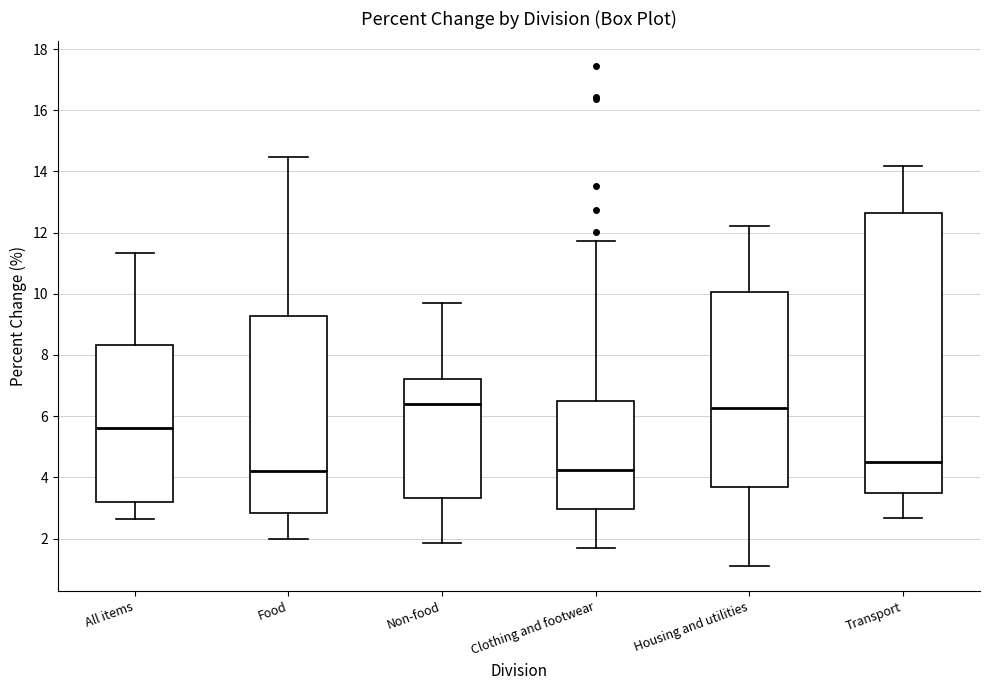

Reading left to right, transcribe this box plot: for each box, give where its median line is, the range the box spans, and where its two whiskers end, as read against the y-axis. The values are not printed on the chart, so give them approximately, as read against the axis.

All items: median 5.6, box 3.2 to 8.4, whiskers 2.6 to 11.4
Food: median 4.2, box 2.8 to 9.2, whiskers 2.0 to 14.4
Non-food: median 6.4, box 3.4 to 7.2, whiskers 1.8 to 9.6
Clothing and footwear: median 4.2, box 3.0 to 6.4, whiskers 1.6 to 11.8
Housing and utilities: median 6.2, box 3.6 to 10.0, whiskers 1.0 to 12.2
Transport: median 4.6, box 3.4 to 12.6, whiskers 2.6 to 14.2